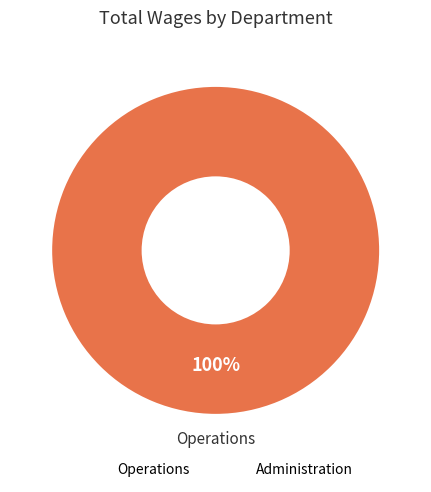

Which category accounts for the majority?

Operations